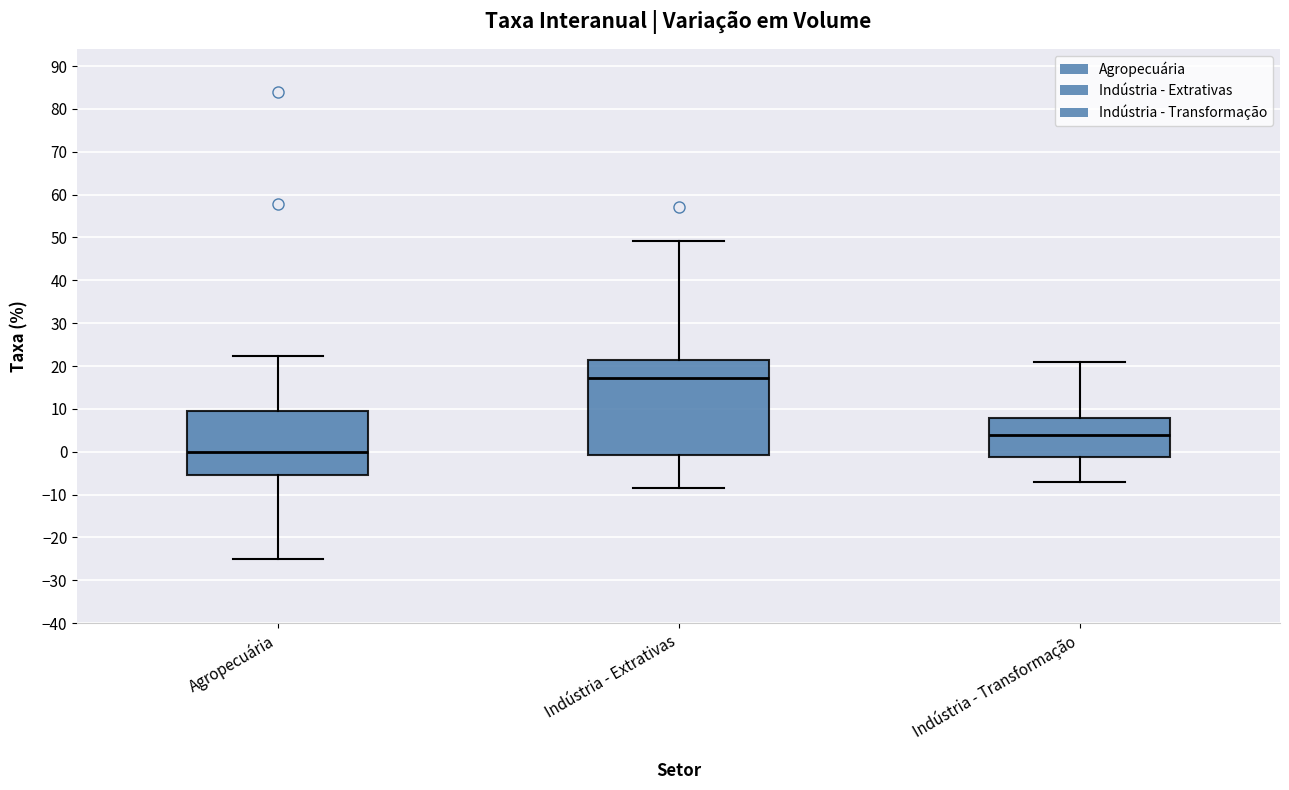

Reading left to right, read every box against the y-axis: the position of its median line, the range the box covers, and the ends of its whiskers. The values are not printed on the chart, so give them approximately, as read against the axis.

Agropecuária: median 0, box -5 to 9, whiskers -25 to 22
Indústria - Extrativas: median 17, box -1 to 21, whiskers -8 to 49
Indústria - Transformação: median 4, box -1 to 8, whiskers -7 to 21